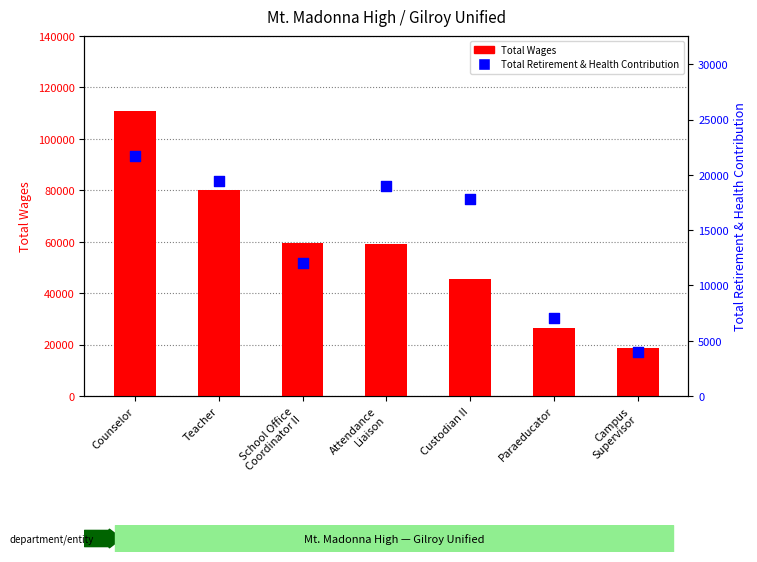

At how many categories does at least one series exceed 50080?

4